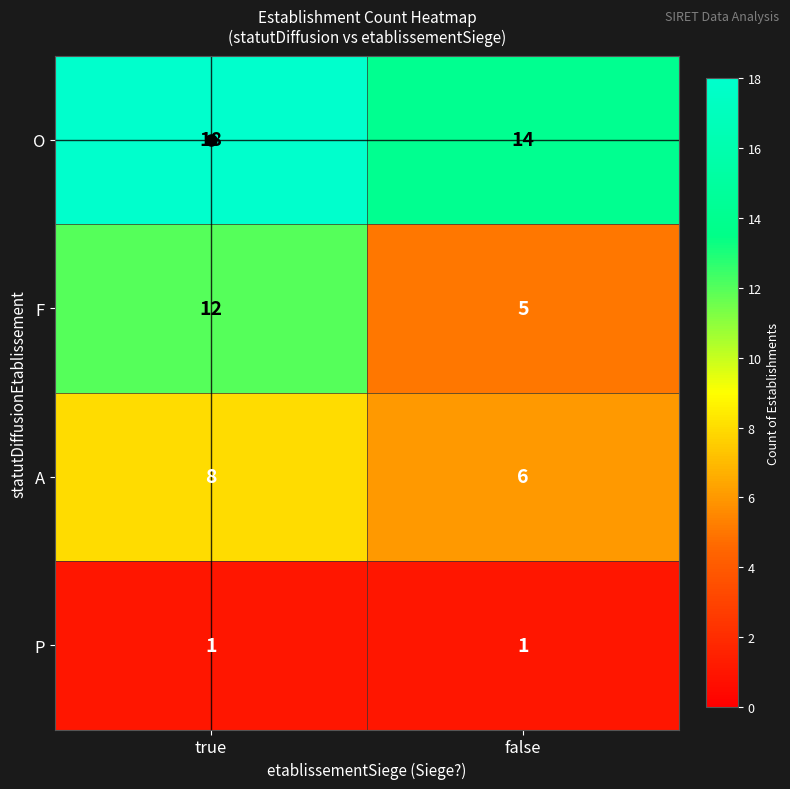

Is it true that P equals 1 at false?

True